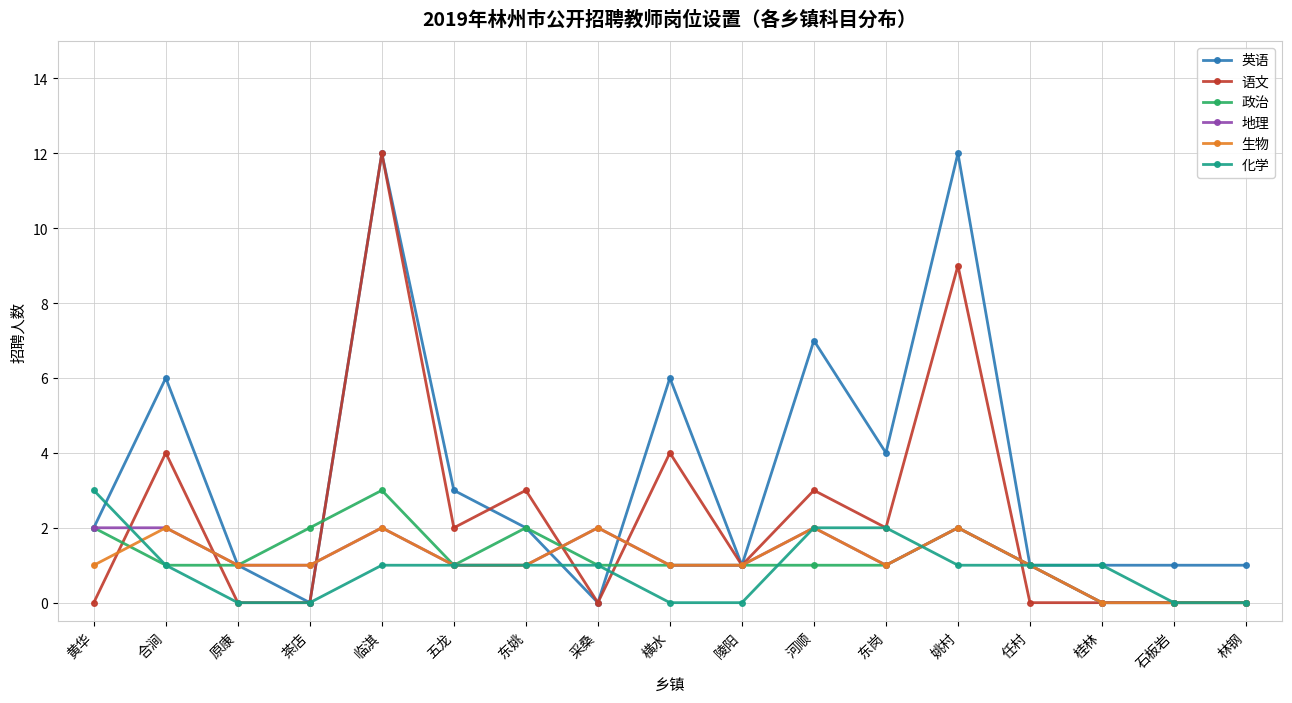

Is it true that 语文 equals 0 at 茶店?

True